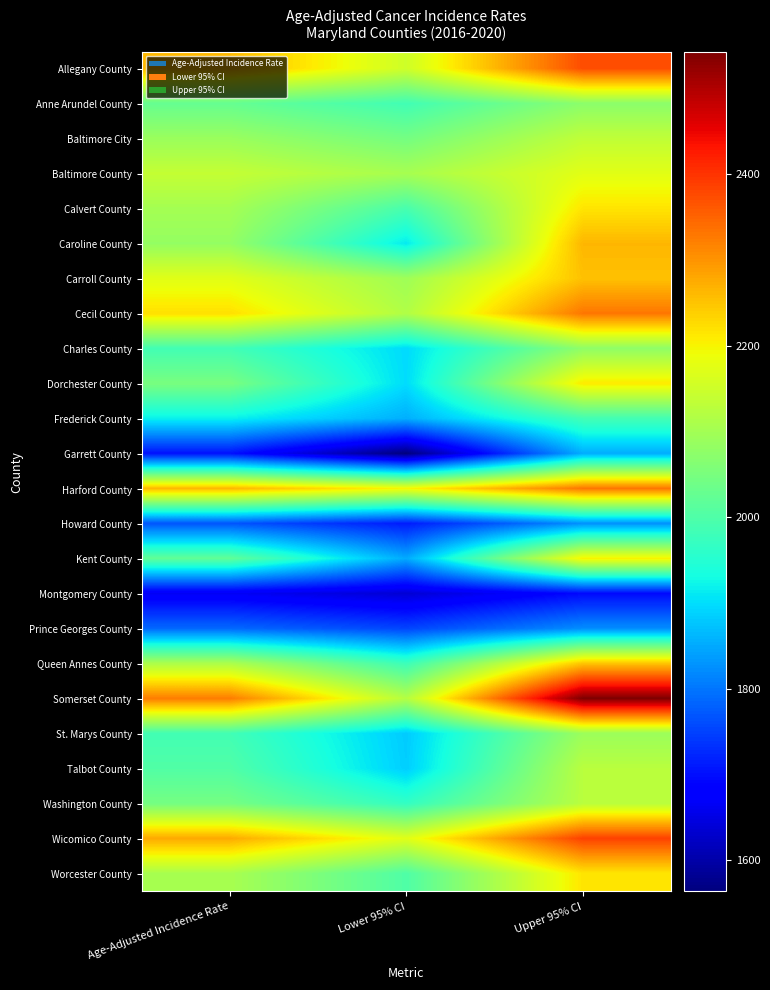

Reading left to right, extract all data points from this chart.

Allegany County: Age-Adjusted Incidence Rate=2260.5	Lower 95% CI=2151.4	Upper 95% CI=2373.7
Anne Arundel County: Age-Adjusted Incidence Rate=2027.6	Lower 95% CI=1984.0	Upper 95% CI=2072.0
Baltimore City: Age-Adjusted Incidence Rate=2089.4	Lower 95% CI=2044.9	Upper 95% CI=2134.5
Baltimore County: Age-Adjusted Incidence Rate=2139.2	Lower 95% CI=2104.5	Upper 95% CI=2174.3
Calvert County: Age-Adjusted Incidence Rate=2101.7	Lower 95% CI=1992.0	Upper 95% CI=2215.9
Caroline County: Age-Adjusted Incidence Rate=2082.7	Lower 95% CI=1912.3	Upper 95% CI=2264.2
Carroll County: Age-Adjusted Incidence Rate=2173.0	Lower 95% CI=2095.4	Upper 95% CI=2252.7
Cecil County: Age-Adjusted Incidence Rate=2221.2	Lower 95% CI=2116.1	Upper 95% CI=2330.2
Charles County: Age-Adjusted Incidence Rate=1985.5	Lower 95% CI=1897.3	Upper 95% CI=2076.9
Dorchester County: Age-Adjusted Incidence Rate=2049.6	Lower 95% CI=1898.6	Upper 95% CI=2209.4
Frederick County: Age-Adjusted Incidence Rate=1919.4	Lower 95% CI=1855.4	Upper 95% CI=1985.0
Garrett County: Age-Adjusted Incidence Rate=1703.9	Lower 95% CI=1563.8	Upper 95% CI=1853.3
Harford County: Age-Adjusted Incidence Rate=2263.0	Lower 95% CI=2196.8	Upper 95% CI=2330.8
Howard County: Age-Adjusted Incidence Rate=1769.3	Lower 95% CI=1712.9	Upper 95% CI=1827.1
Kent County: Age-Adjusted Incidence Rate=2021.1	Lower 95% CI=1850.7	Upper 95% CI=2203.0
Montgomery County: Age-Adjusted Incidence Rate=1666.2	Lower 95% CI=1637.6	Upper 95% CI=1695.2
Prince Georges County: Age-Adjusted Incidence Rate=1787.3	Lower 95% CI=1752.5	Upper 95% CI=1822.7
Queen Annes County: Age-Adjusted Incidence Rate=2110.6	Lower 95% CI=1978.1	Upper 95% CI=2249.6
Somerset County: Age-Adjusted Incidence Rate=2324.4	Lower 95% CI=2120.8	Upper 95% CI=2542.2
St. Marys County: Age-Adjusted Incidence Rate=1984.7	Lower 95% CI=1882.5	Upper 95% CI=2091.1
Talbot County: Age-Adjusted Incidence Rate=2002.8	Lower 95% CI=1885.2	Upper 95% CI=2125.8
Washington County: Age-Adjusted Incidence Rate=2045.3	Lower 95% CI=1966.9	Upper 95% CI=2126.1
Wicomico County: Age-Adjusted Incidence Rate=2277.2	Lower 95% CI=2172.8	Upper 95% CI=2385.3
Worcester County: Age-Adjusted Incidence Rate=2106.0	Lower 95% CI=2000.7	Upper 95% CI=2215.4